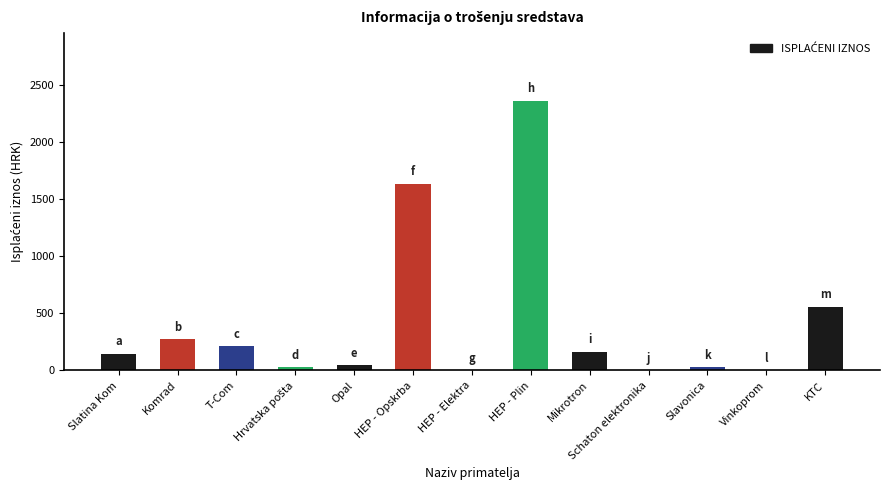

What is the greatest value displayed?

2366.6